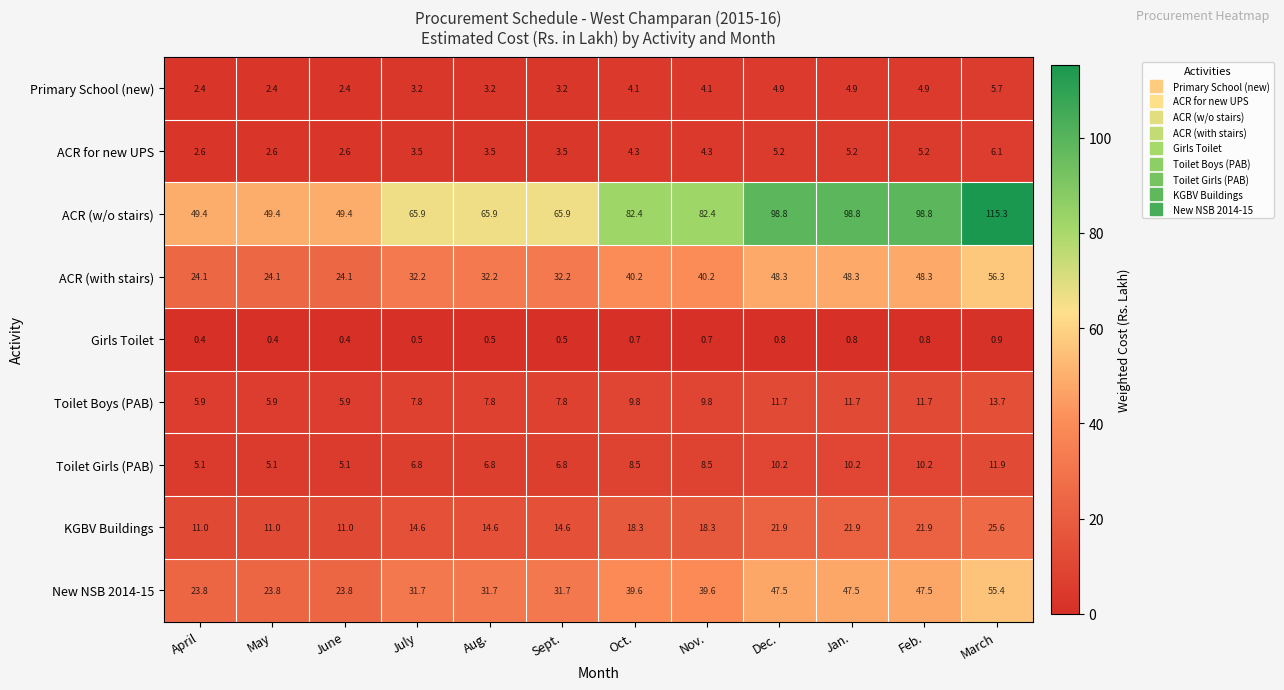

How many distinct data groups are displayed?

9